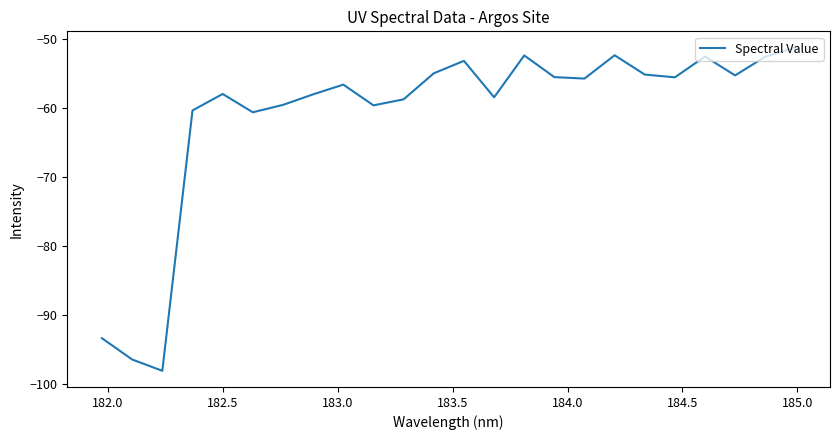

What is the smallest value displayed?

-98.1